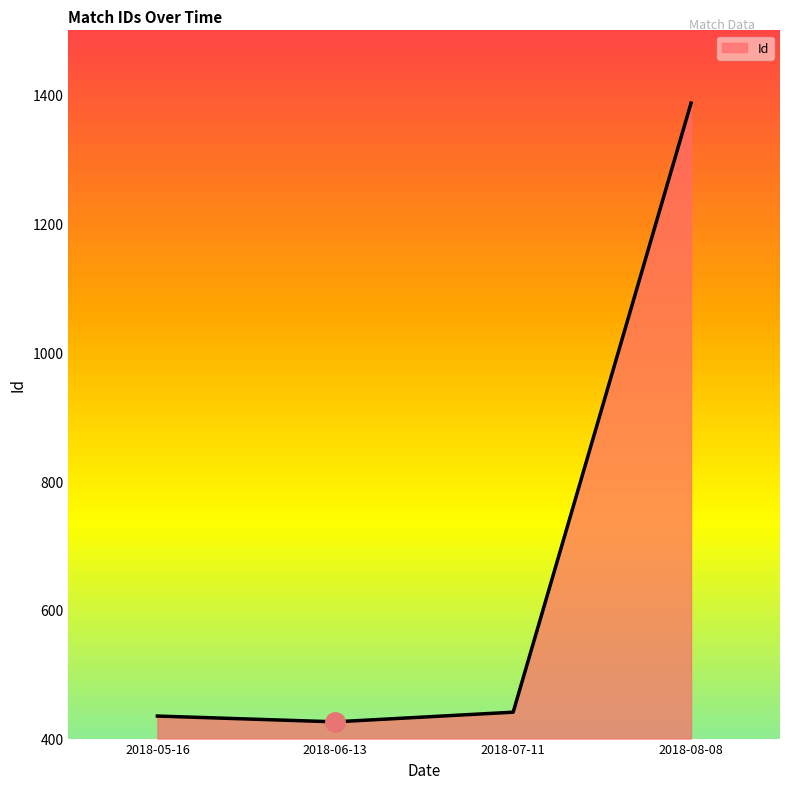

How many interior local valleys (lower than both neighbors) does the data have?

1